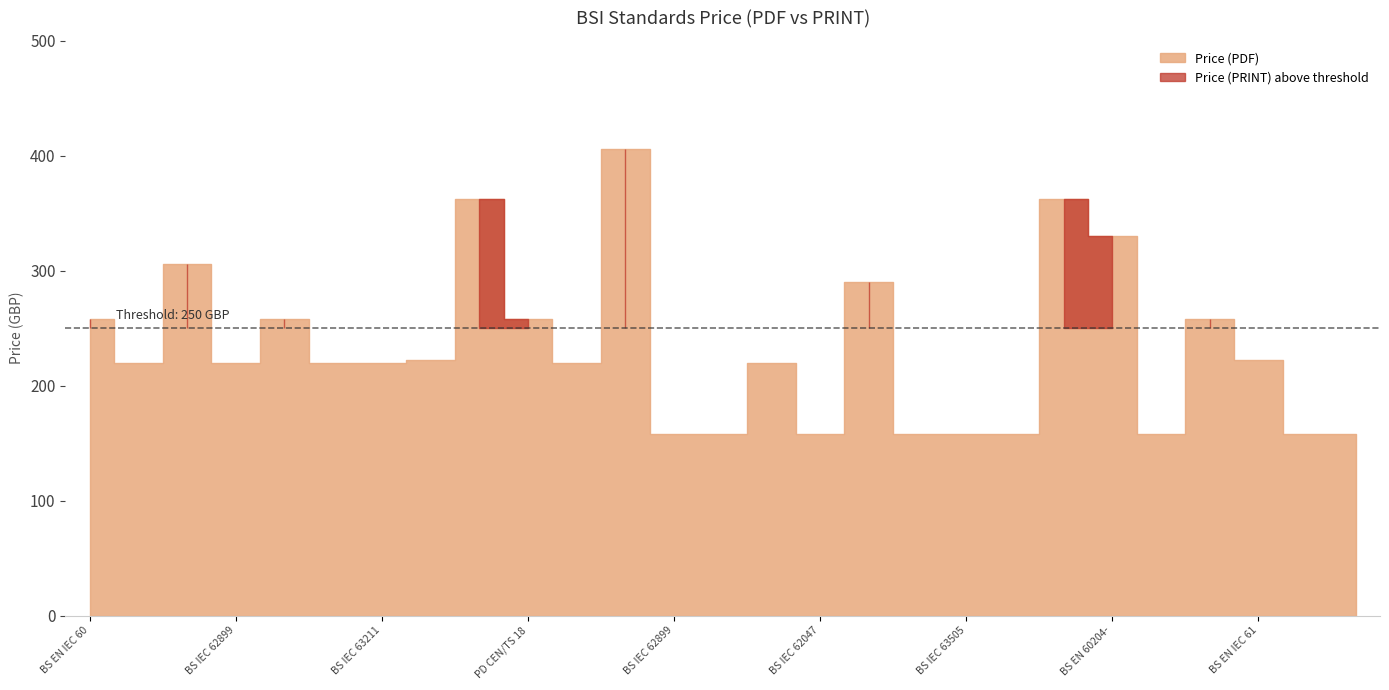

List the series in order of their peak value, lowest first.

Price (PDF), Price (PRINT)